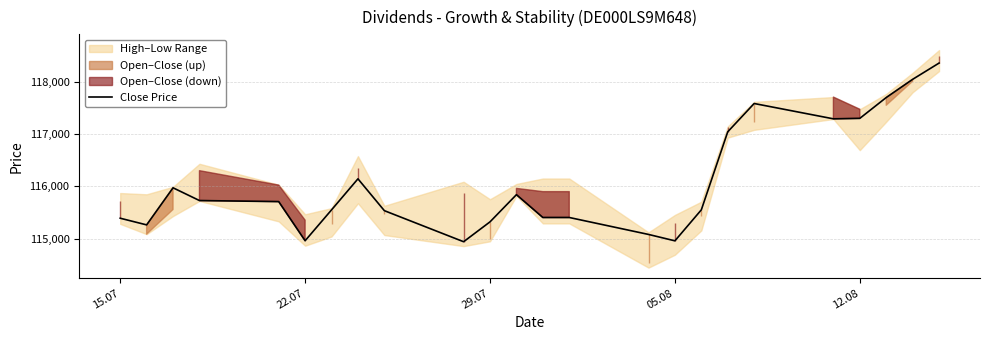

What is the highest value of the Close Price series?

118352